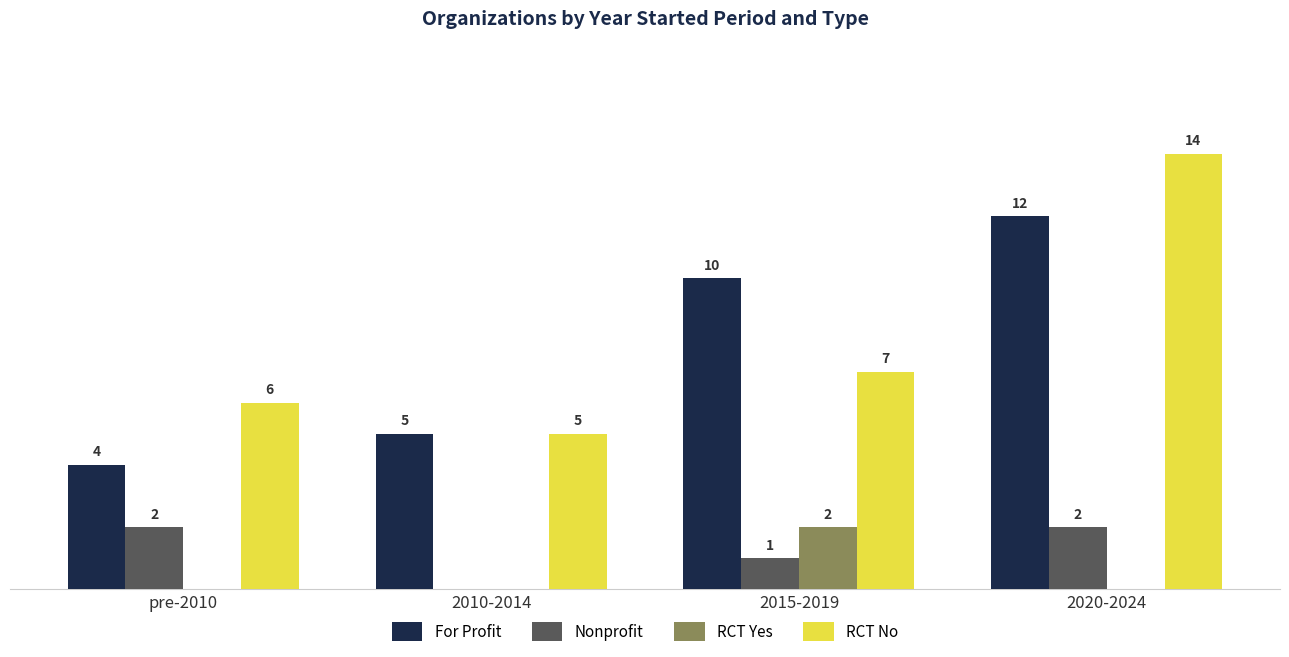

At which category is the sum across all series the highest?

2020-2024